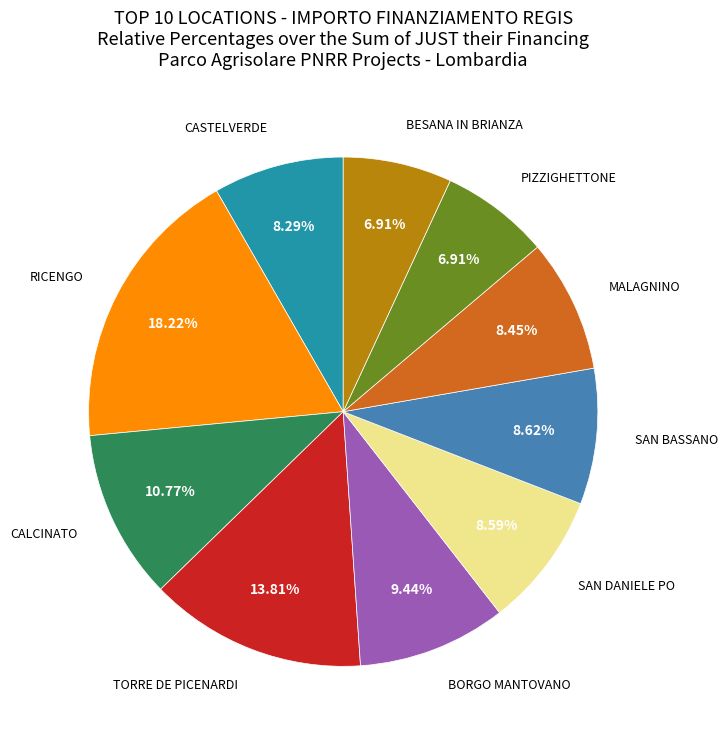

Is there a majority slice in this chart?

No